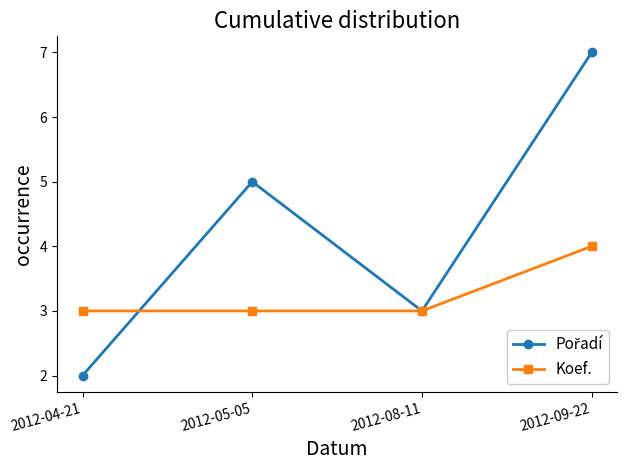

What is the minimum value for Koef.?

3